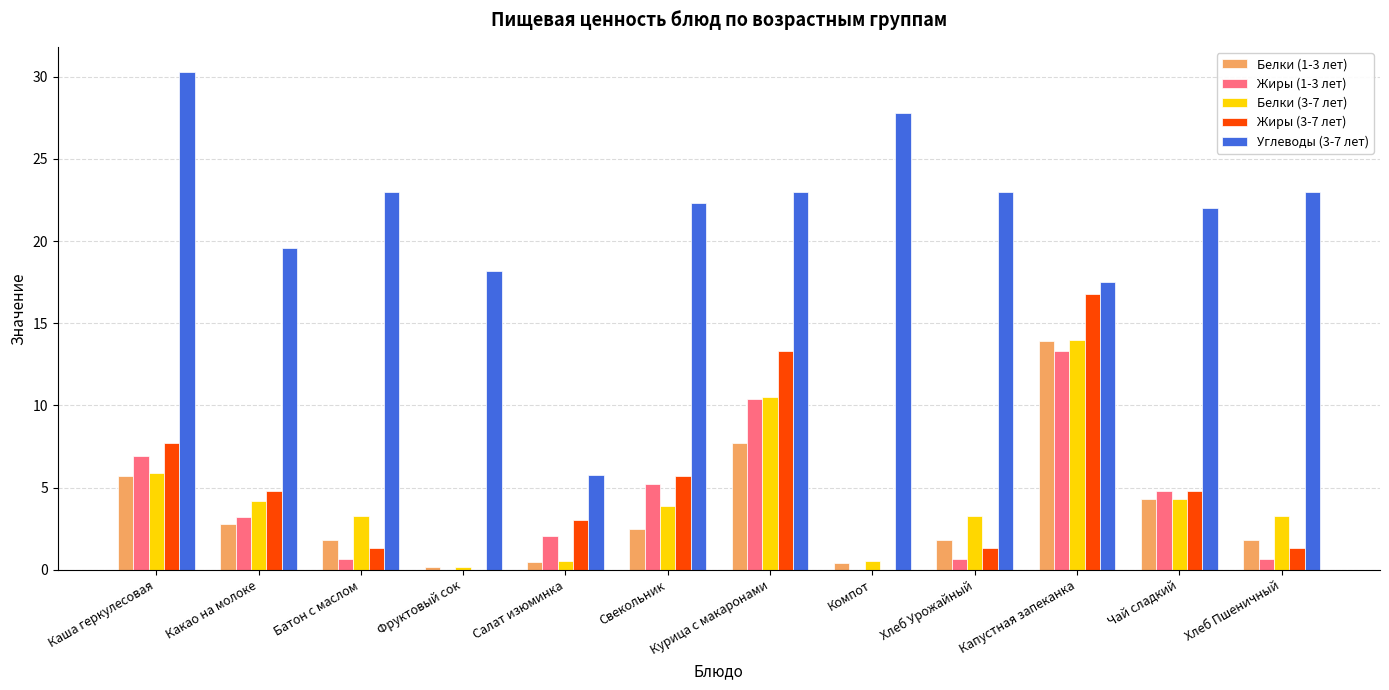

What is the greatest value displayed?

30.3